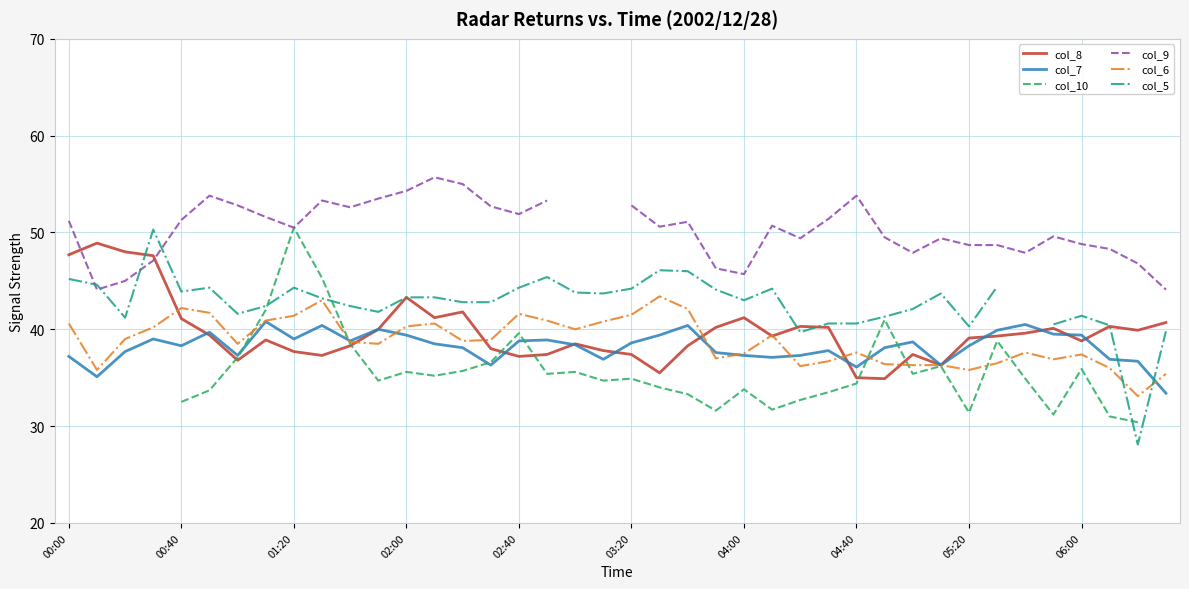

At which label does col_6 first exceed 38?

00:00